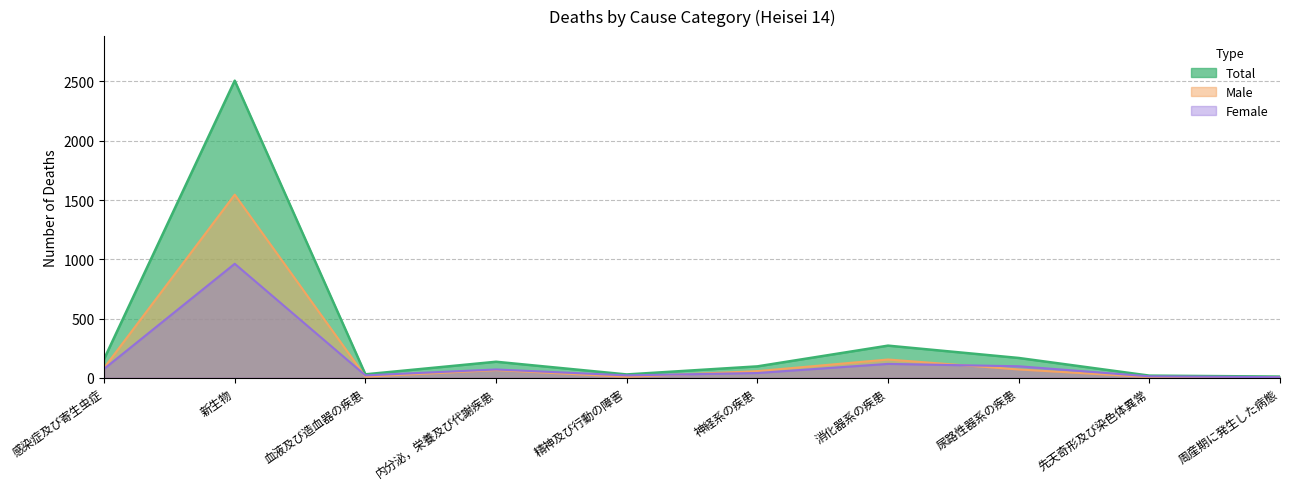

How many values in the Male series exceed 65?

4